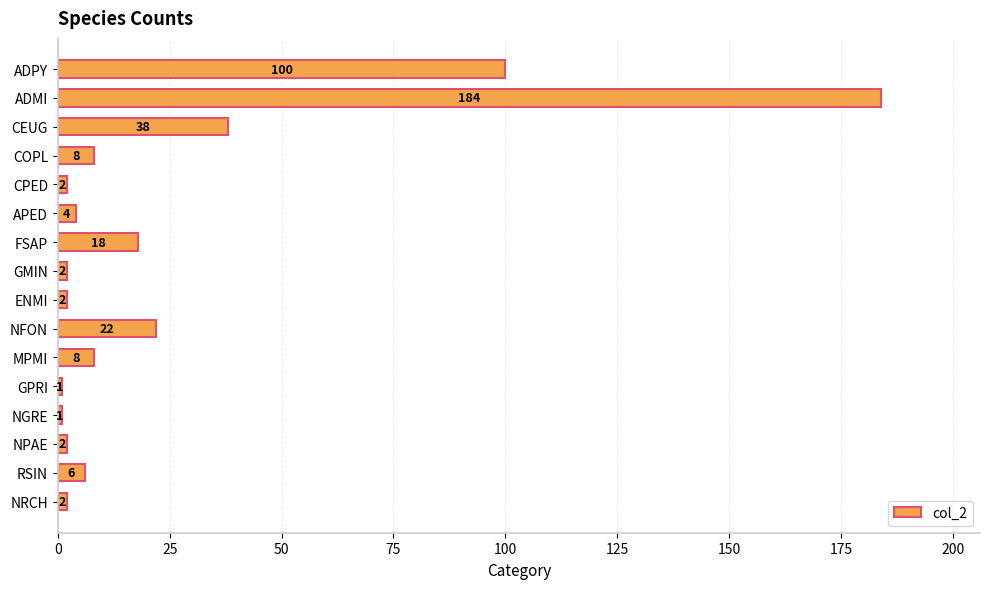

How many data points does each series have?

16